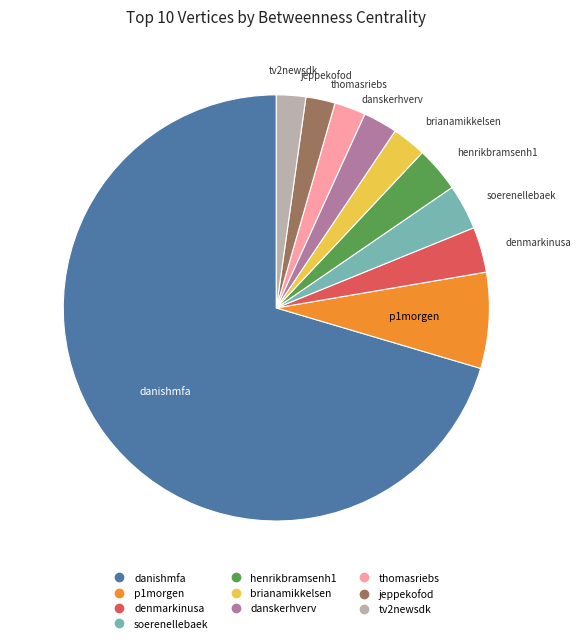

What is the ratio of the value at danskerhverv to the value at denmarkinusa?

0.8